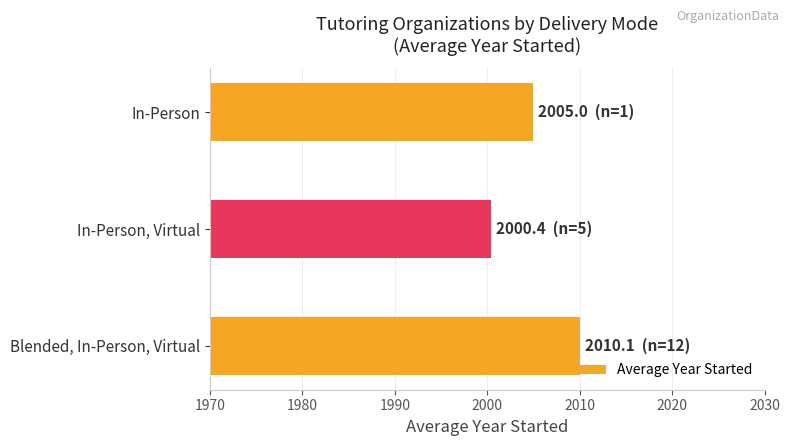

Reading bottom to top, list all the values displayed in this chart.

Blended, In-Person, Virtual=2010.1	In-Person, Virtual=2000.4	In-Person=2005.0